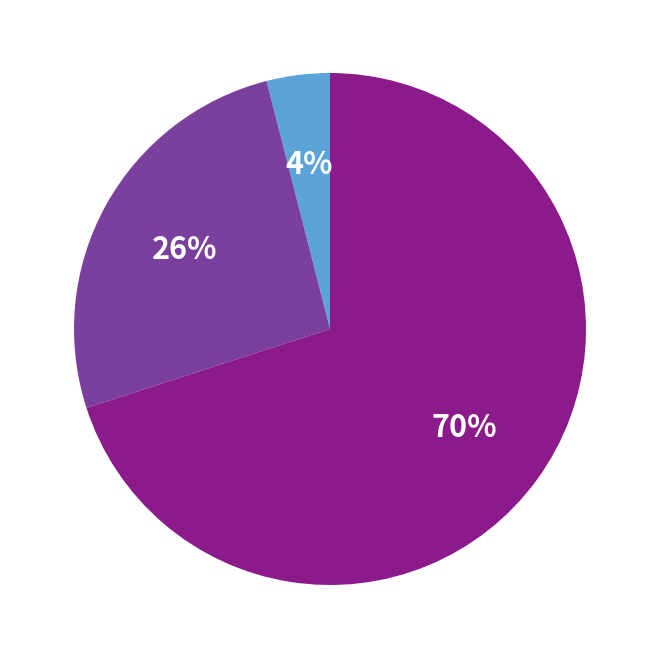

To the nearest percent, what is the difference between the largest and smallest slice percentages?

66%